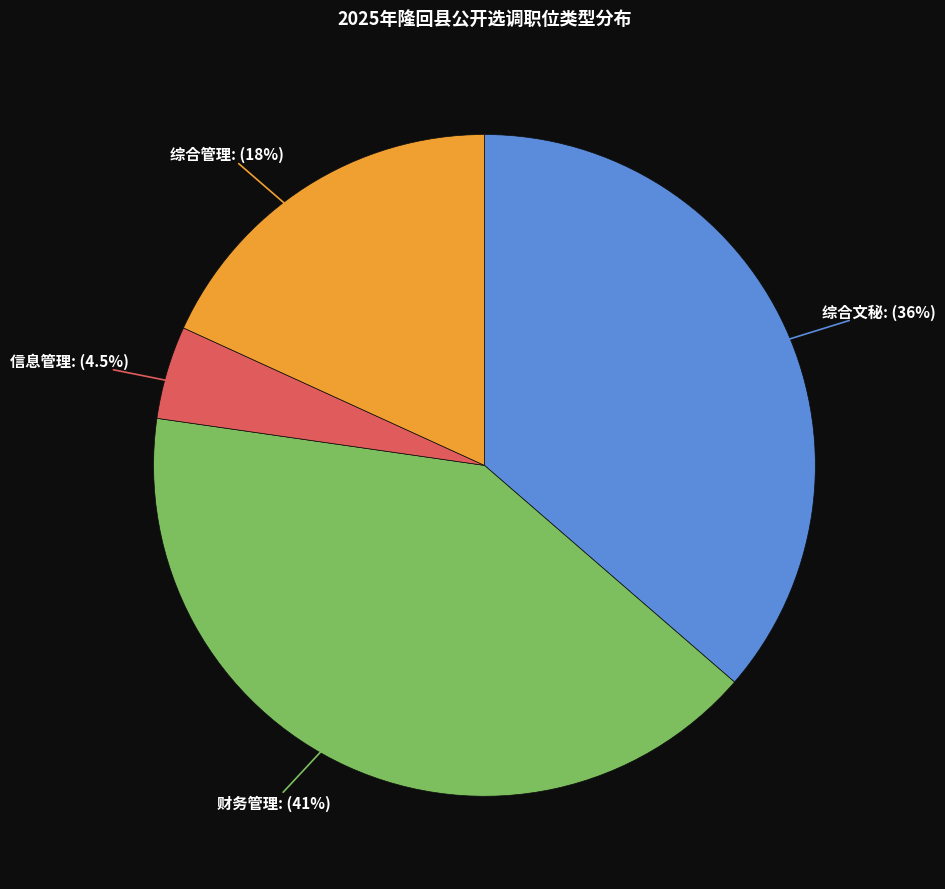

What percentage is the 综合管理 slice, to the nearest percent?

18%